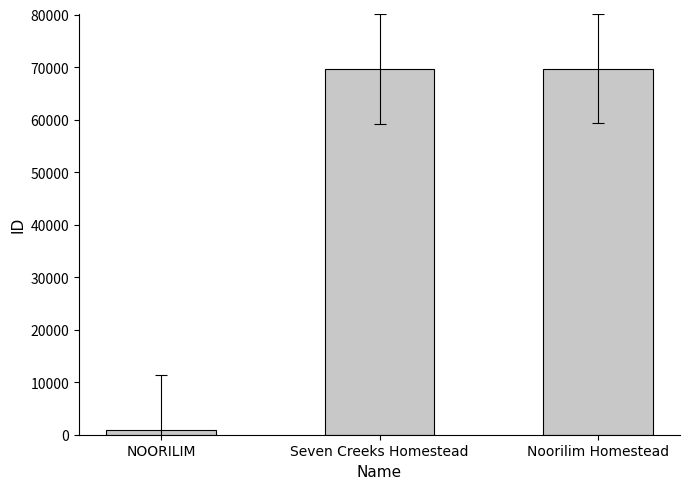

What is the label of the 1st bar from the left?

NOORILIM